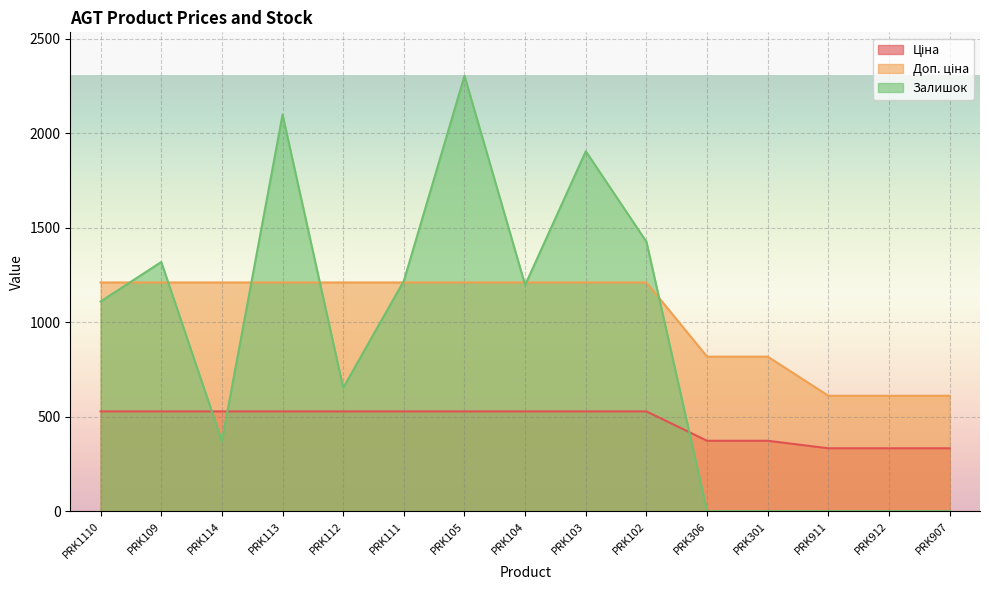

Rank the categories by Залишок value from lowest to highest.

PRK306, PRK301, PRK911, PRK912, PRK907, PRK114, PRK112, PRK1110, PRK104, PRK111, PRK109, PRK102, PRK103, PRK113, PRK105